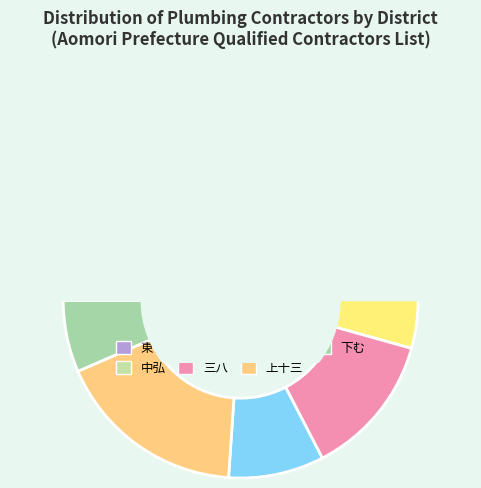

Is there a majority slice in this chart?

No